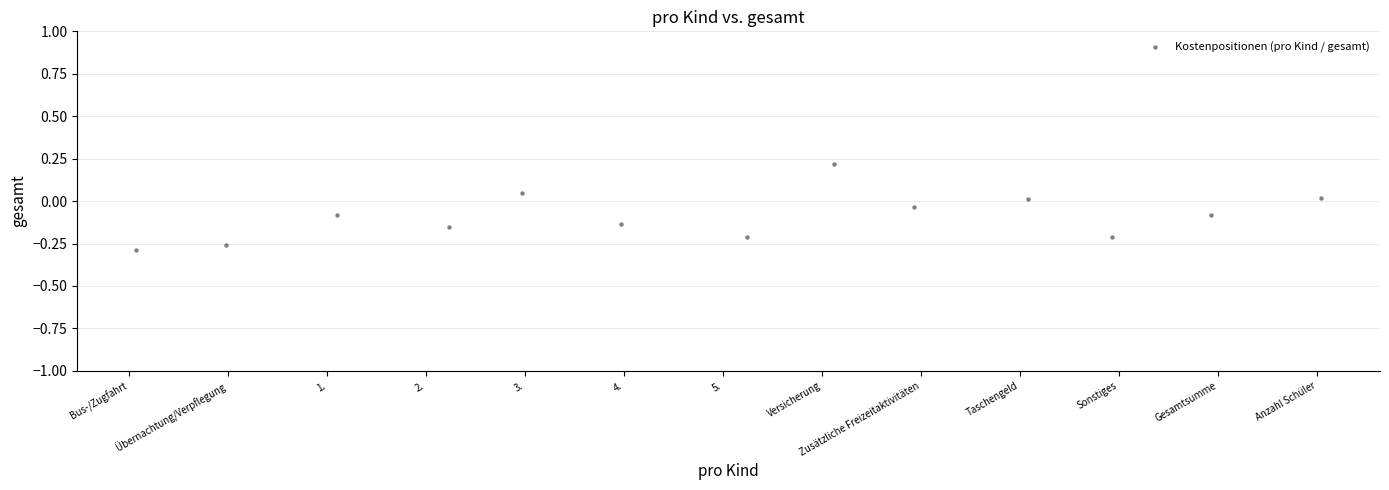

What is the range of Y values (max minus min)?

0.5